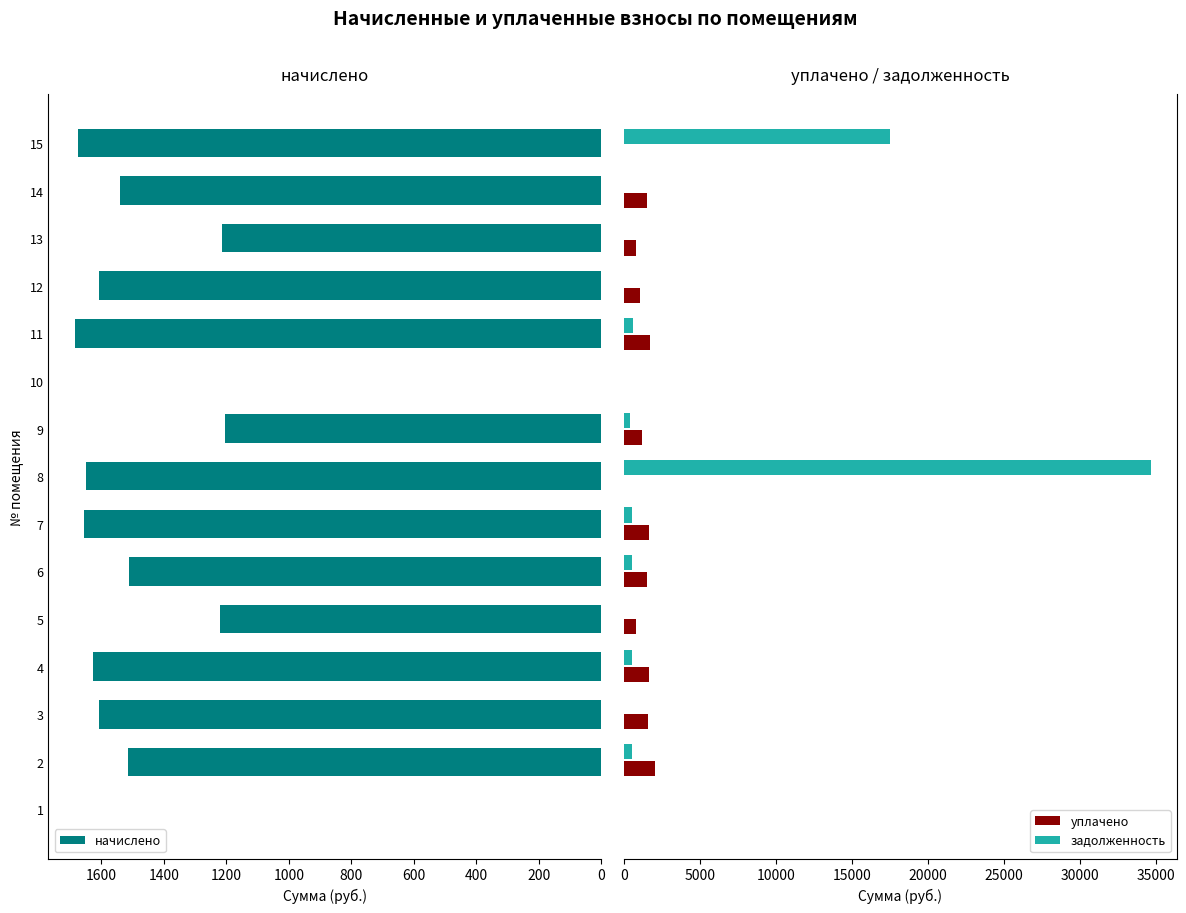

How many bars are there in total?

45